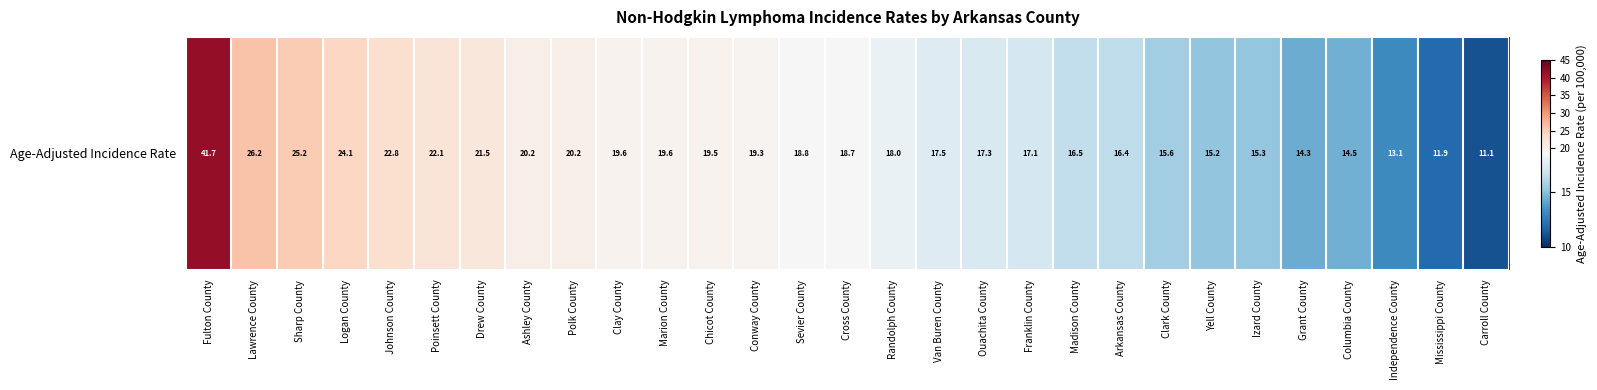

How many values exceed 18?

15